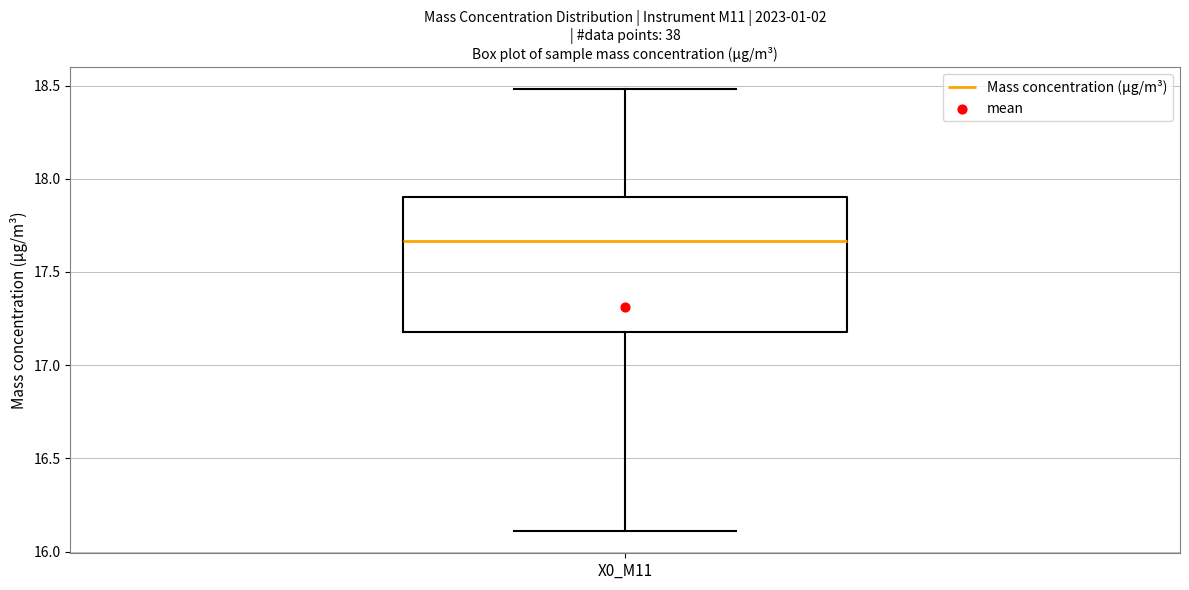

Transcribe this box plot: give where the median line is, the range the box spans, and where the two whiskers end, as read against the y-axis. The values are not printed on the chart, so give them approximately, as read against the axis.

median 17.65, box 17.20 to 17.90, whiskers 16.10 to 18.50